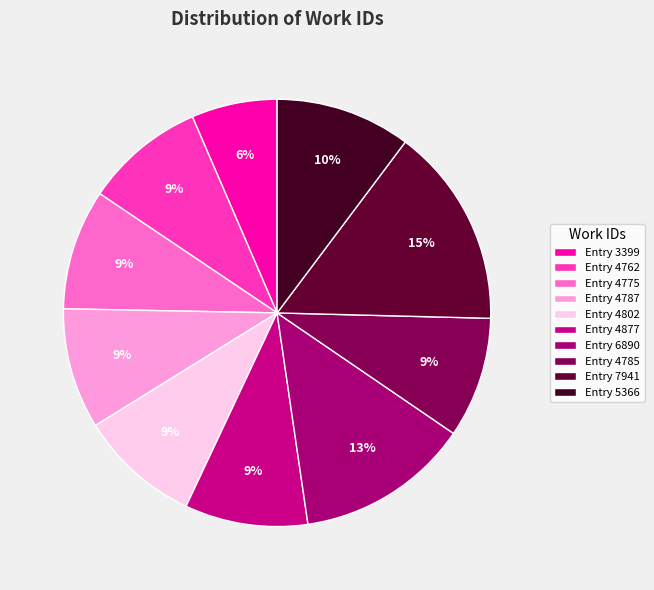

Which category has the smallest portion of the pie?

Entry 3399